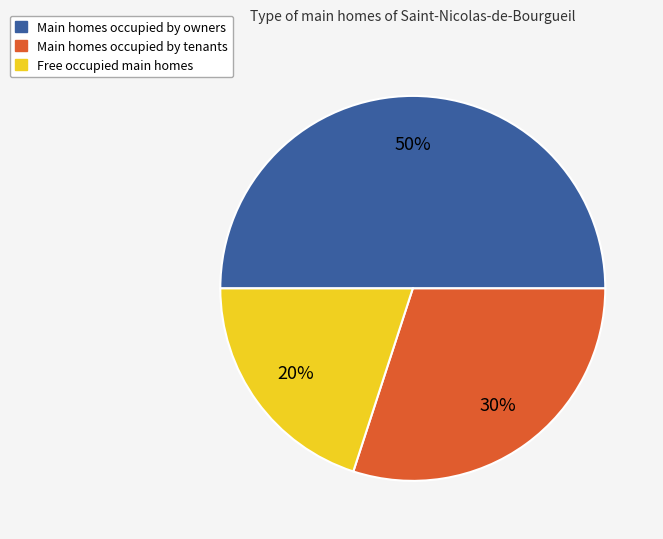

Do Free occupied main homes and Main homes occupied by owners together represent more than half of the pie?

Yes